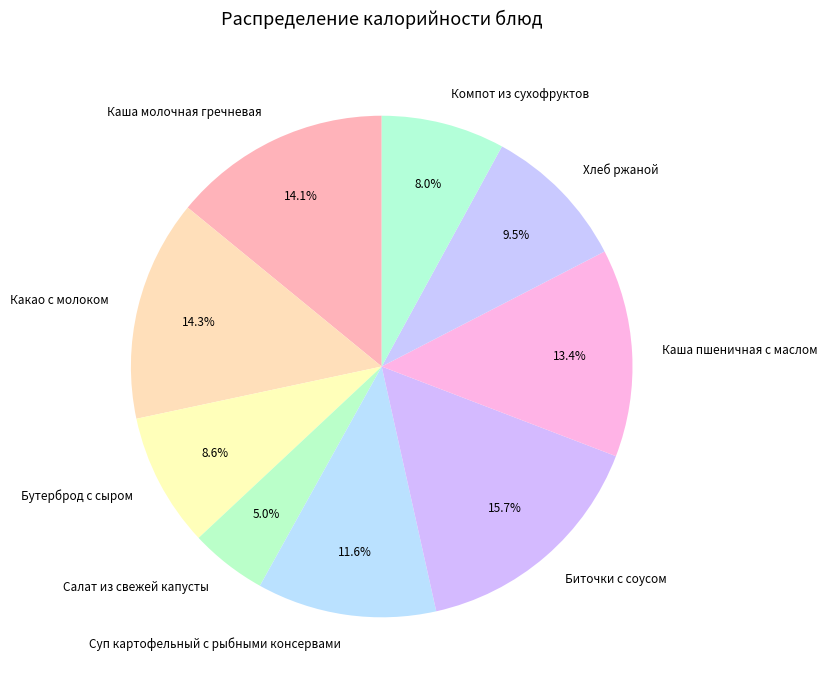

How many slices are in this pie chart?

9